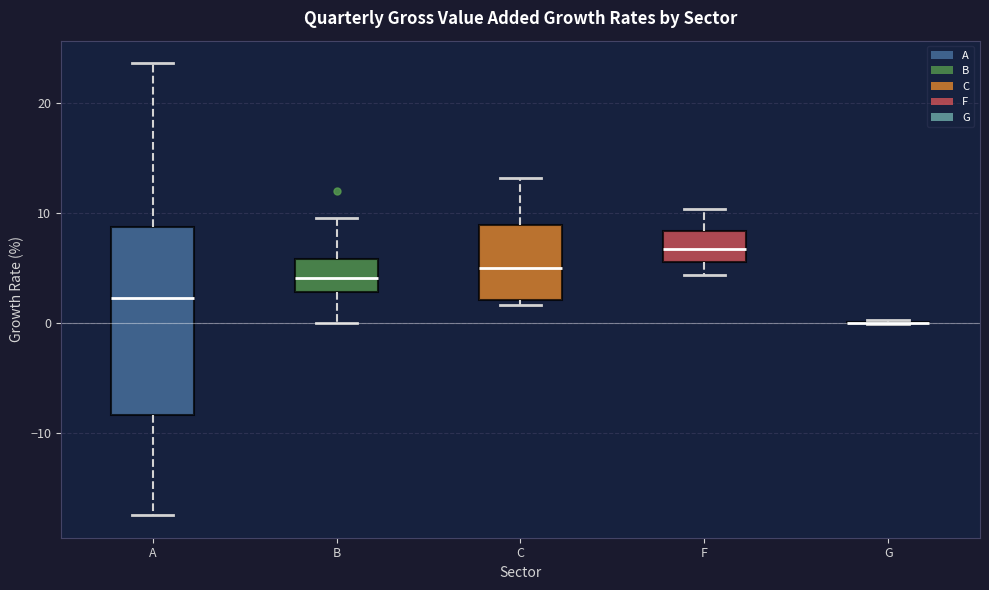

Reading left to right, read every box against the y-axis: the position of its median line, the range the box covers, and the ends of its whiskers. The values are not printed on the chart, so give them approximately, as read against the axis.

A: median 2, box -8 to 9, whiskers -17 to 24
B: median 4, box 3 to 6, whiskers 0 to 10
C: median 5, box 2 to 9, whiskers 2 (just below the box's lower edge) to 13
F: median 7, box 6 to 8, whiskers 4 to 10
G: box collapsed to a line at 0, whiskers 0 to 0